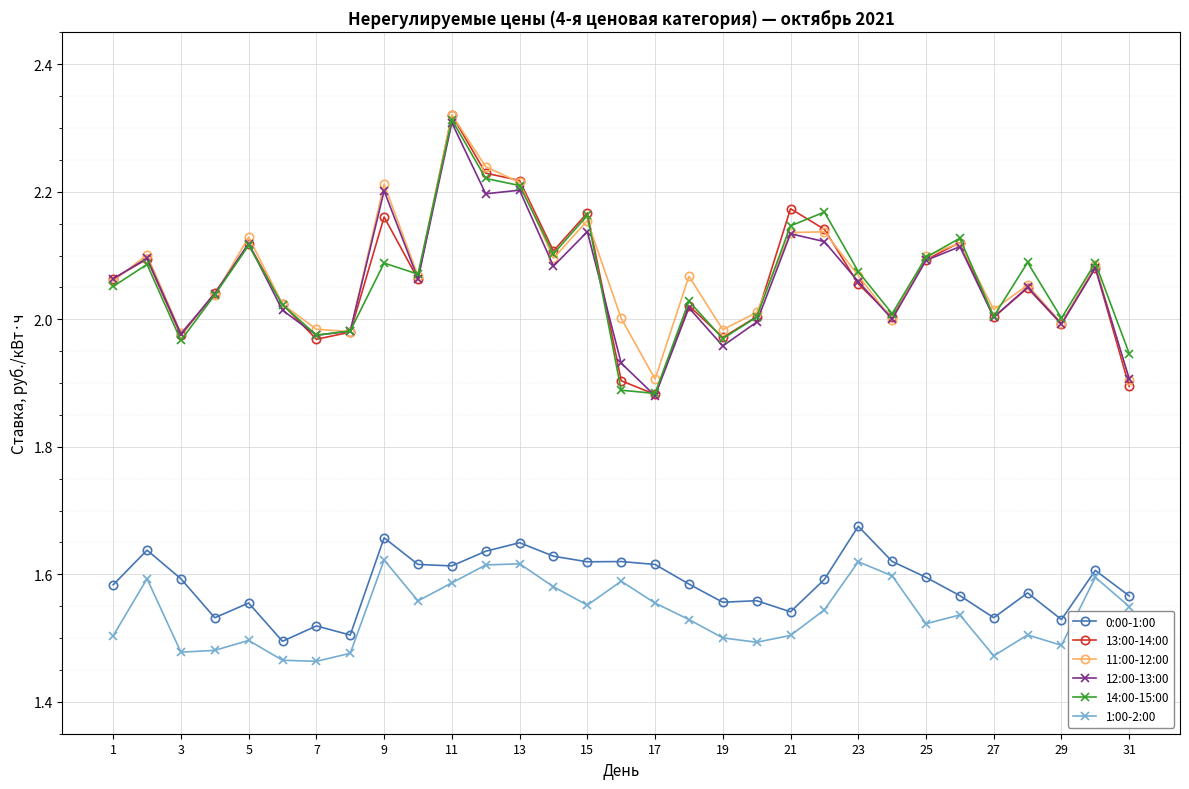

True or false: 0:00-1:00 and 14:00-15:00 intersect in this chart.

False